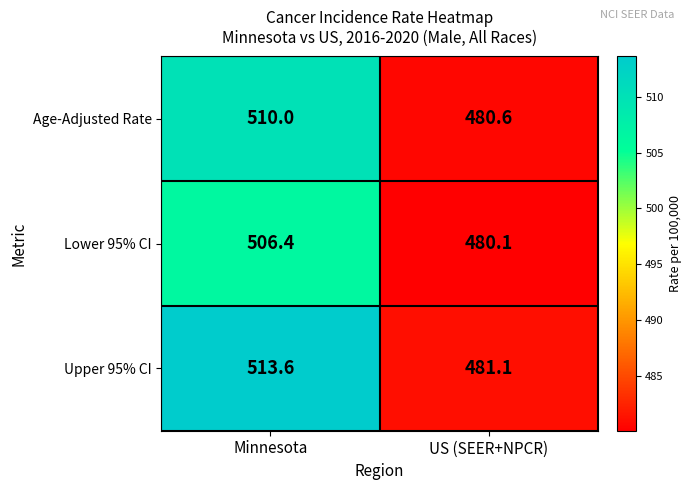

Which series has the largest total across all categories?

Upper 95% CI